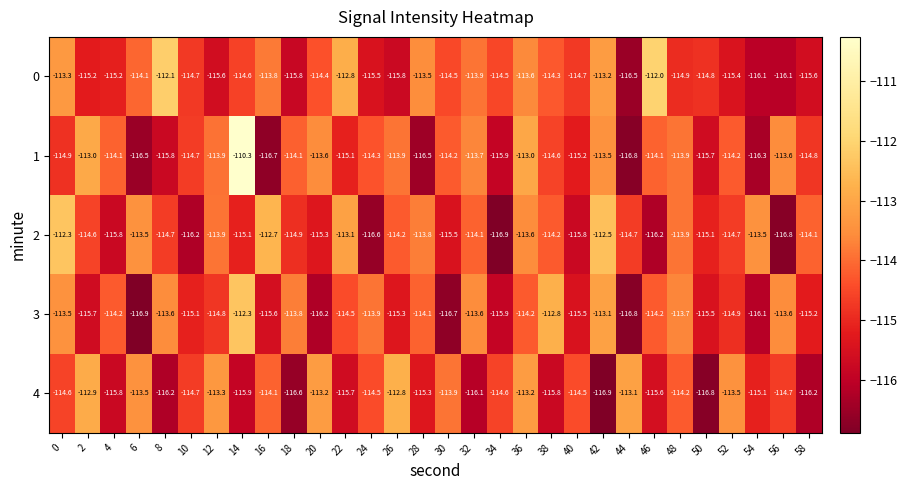

Rank the series at 30 from highest to lowest value.

4, 1, 0, 2, 3